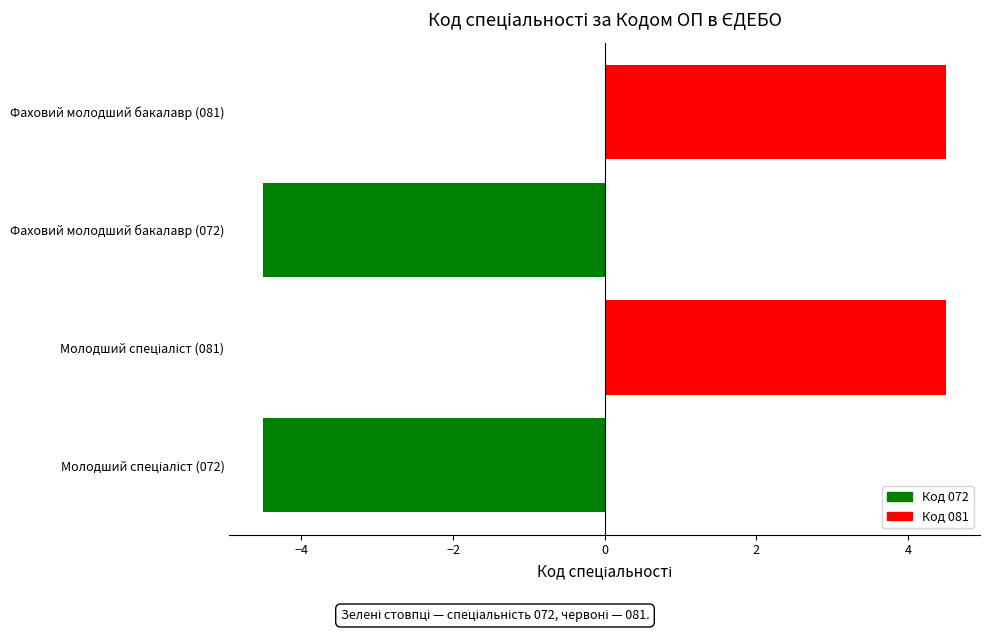

What is the maximum value shown in the chart?

4.5